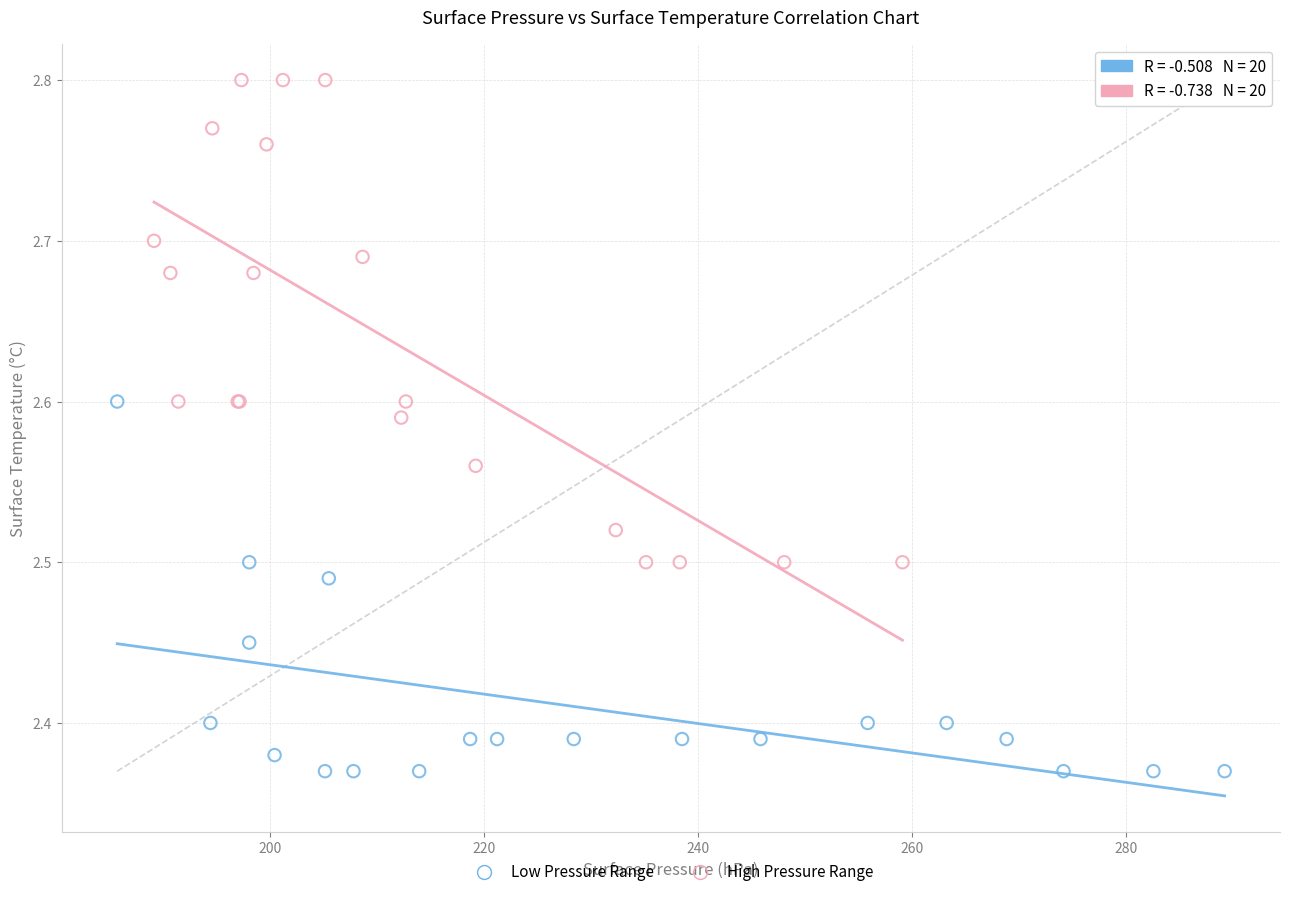

Which series has the largest Y range (max minus min)?

High Pressure Range